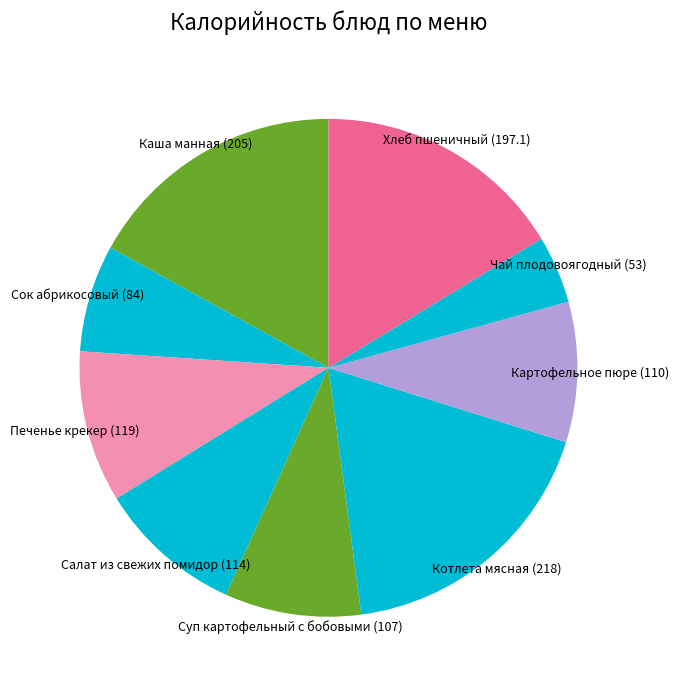

How many segments does this pie chart have?

9